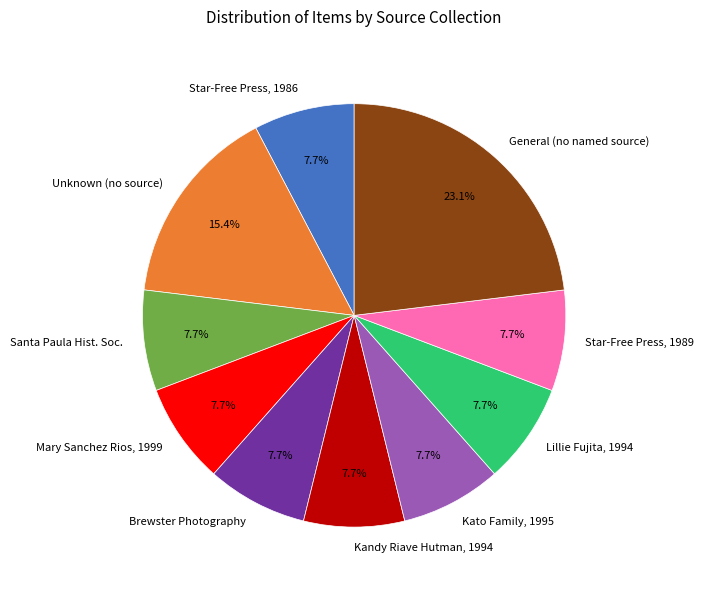

Is Kandy Riave Hutman, 1994 the majority of the pie?

No